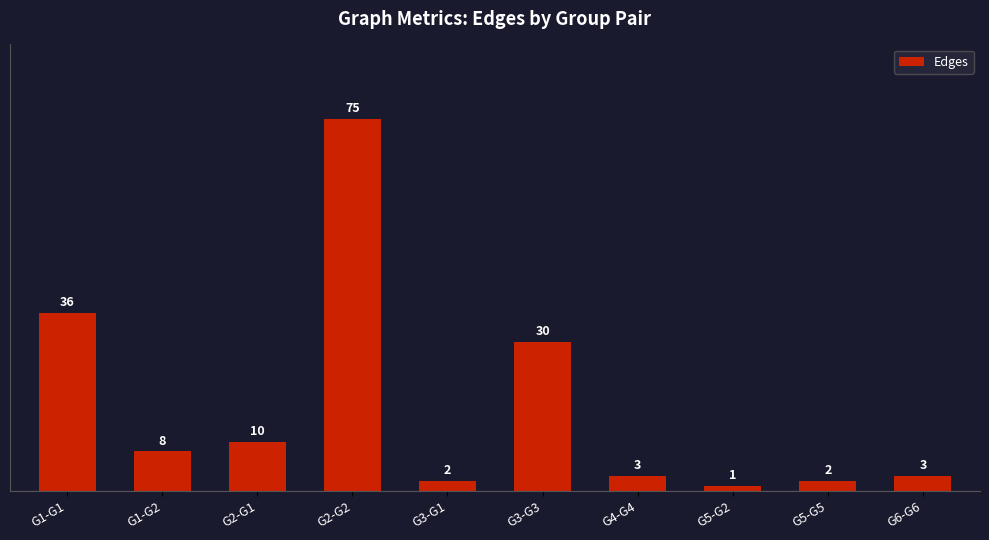

What is the value of the 5th bar from the left?

2